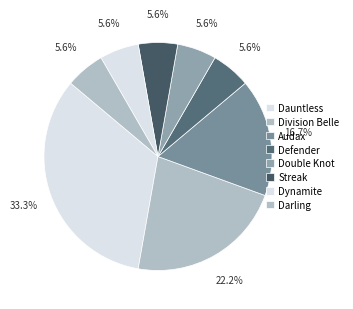

Count the number of slices in the pie.

8